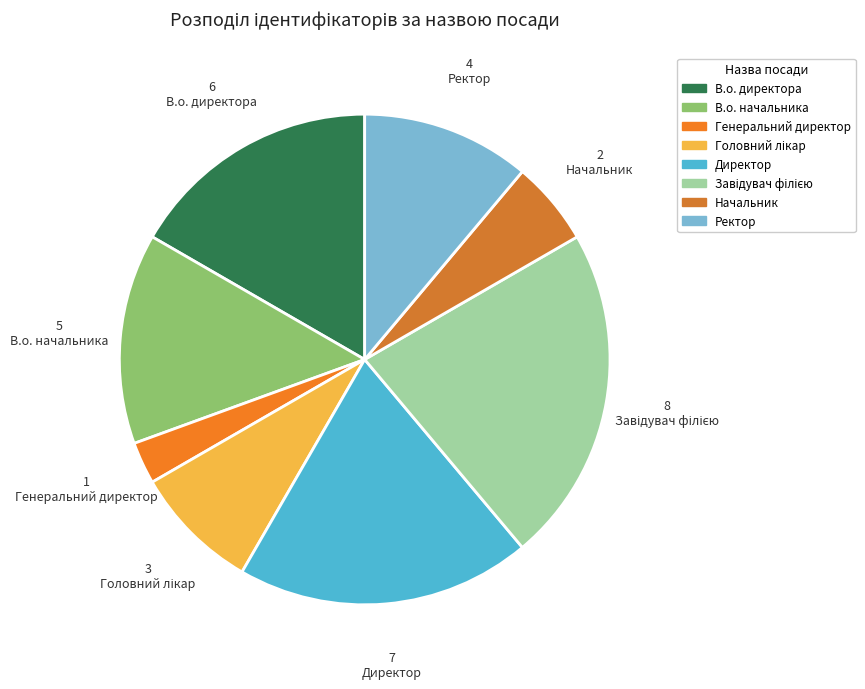

Count the number of slices in the pie.

8